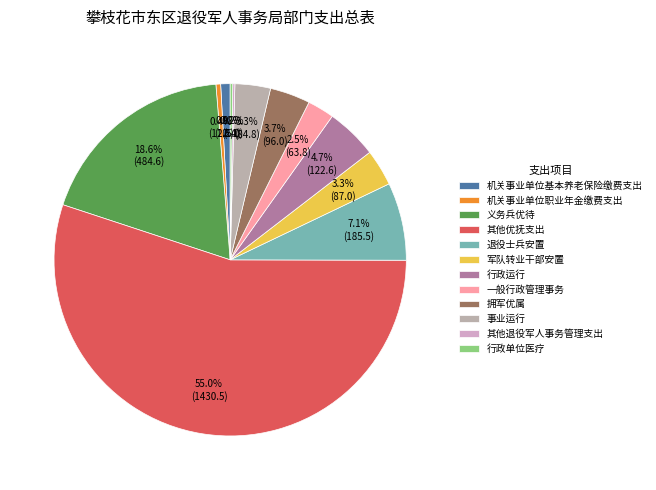

What percentage is the 其他优抚支出 slice, to the nearest percent?

55%